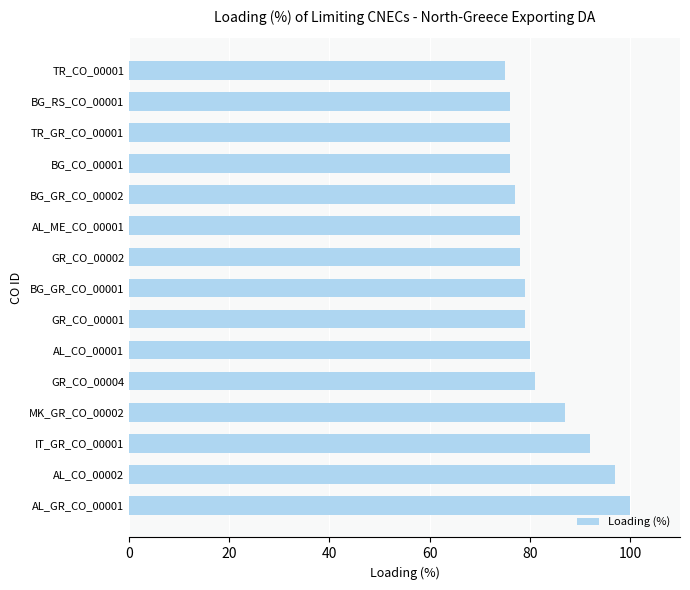

What is the greatest value displayed?

100